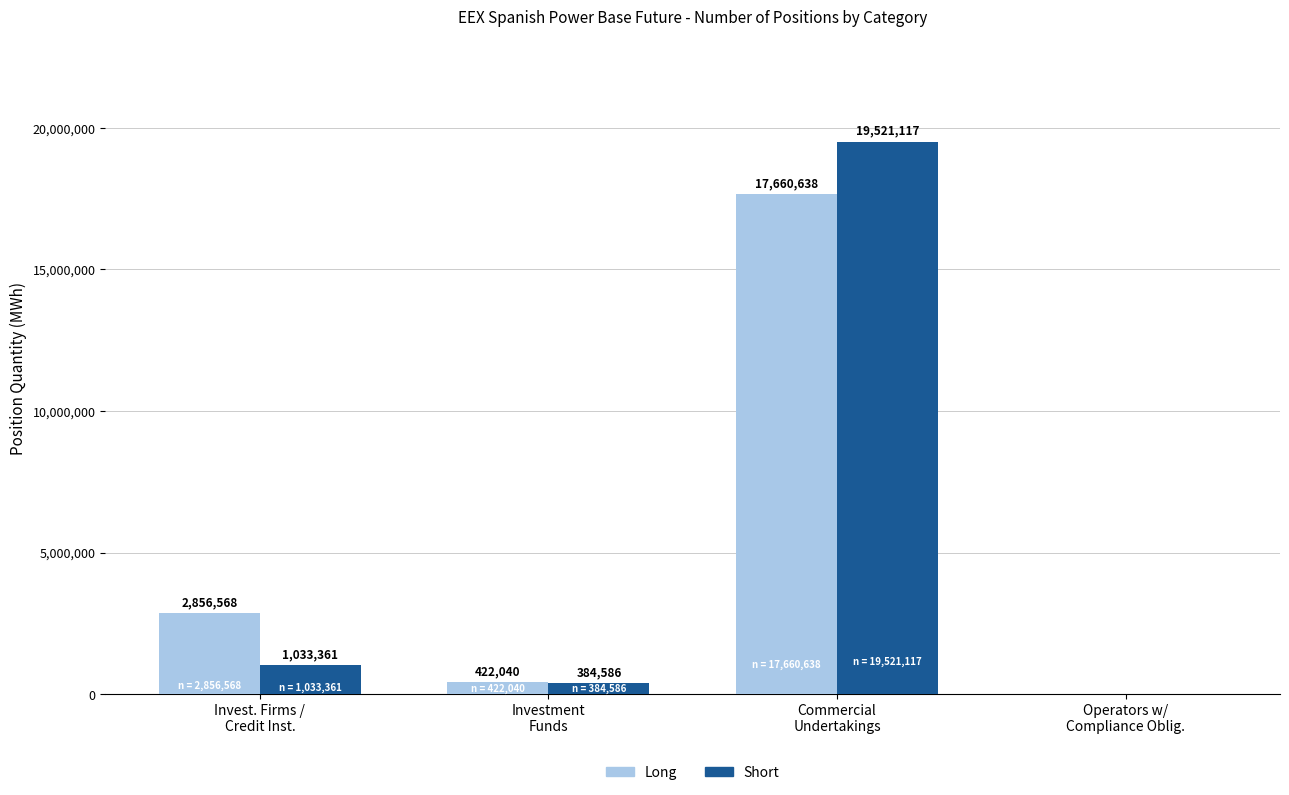

What is the maximum value for Long?

17660638